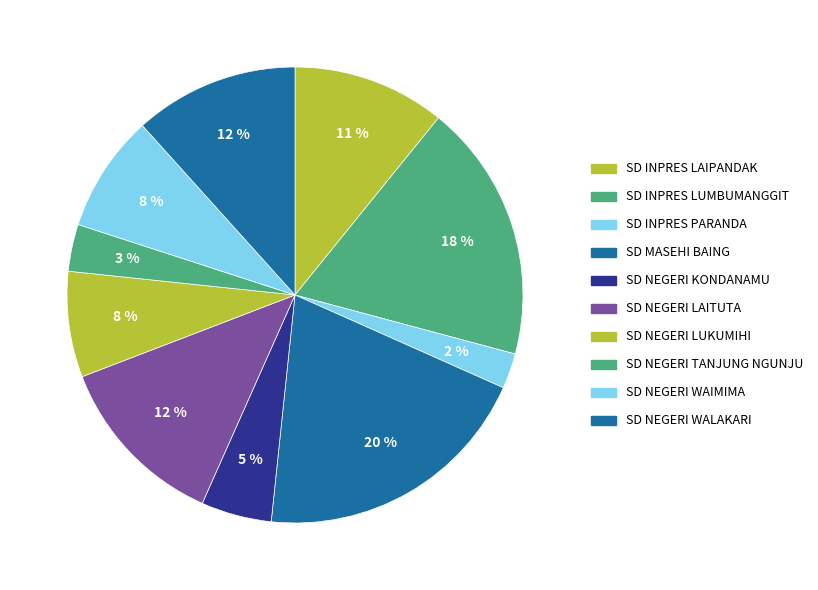

How many slices are in this pie chart?

10